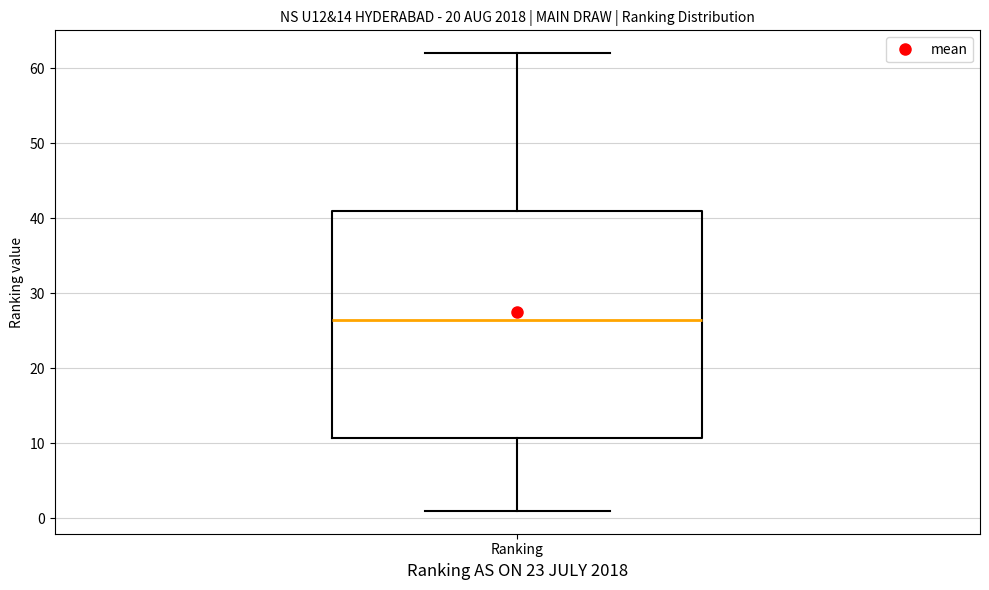

Where is the lower edge of the box for Ranking on the y-axis? The values are not printed on the chart, so give them approximately, as read against the axis.

11